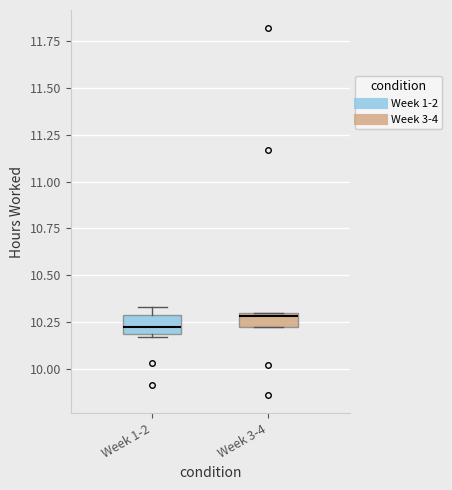

Which box has the lowest median line?

Week 1-2